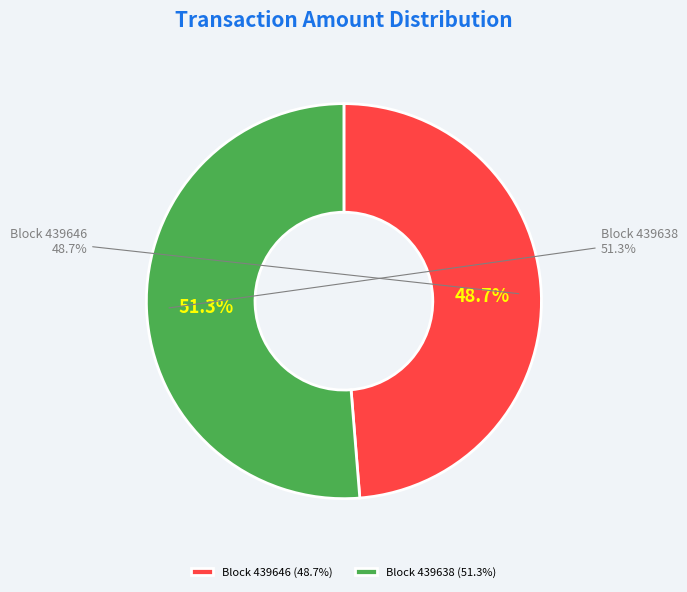

Is there any slice that represents more than half of the pie?

Yes